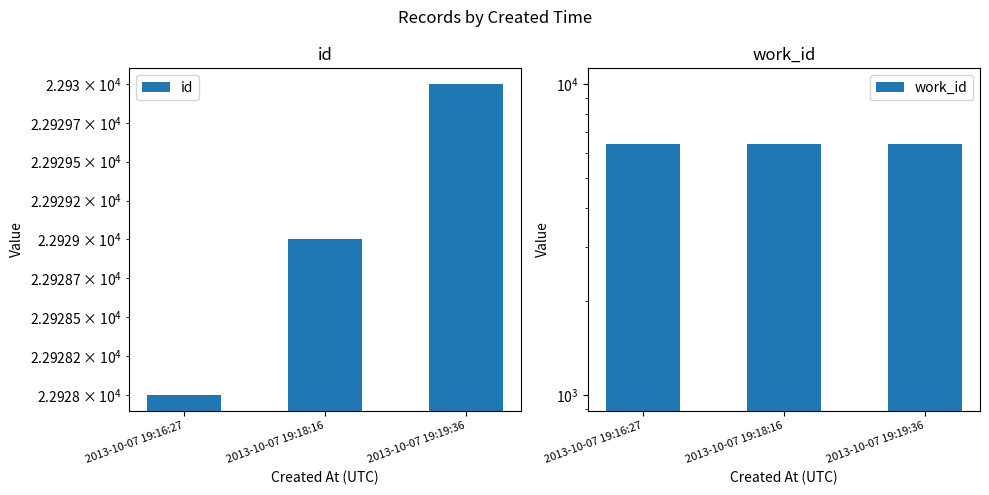

At which category is the sum across all series the highest?

2013-10-07 19:19:36